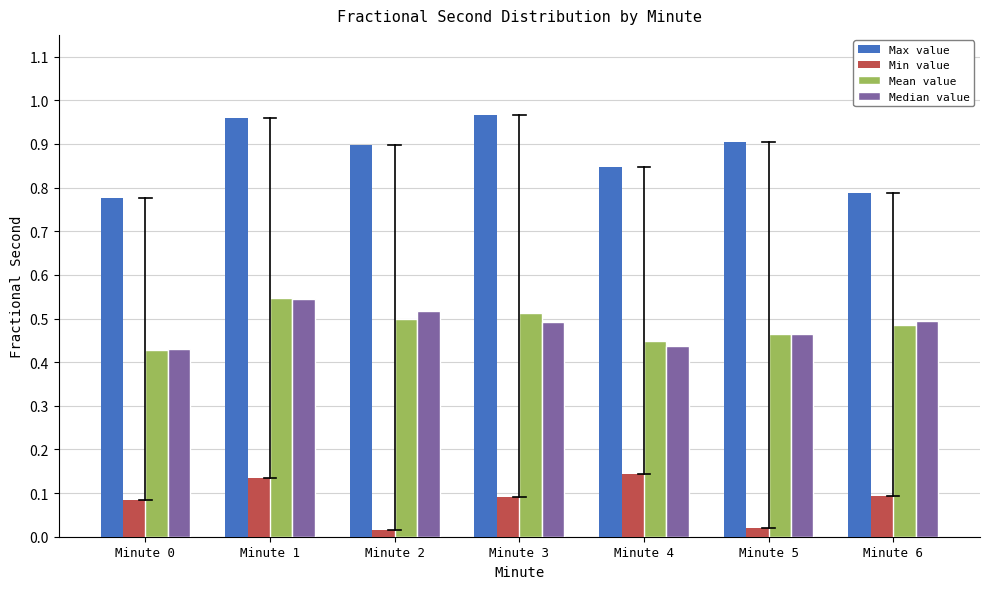

At which label does Mean value reach its peak?

Minute 1